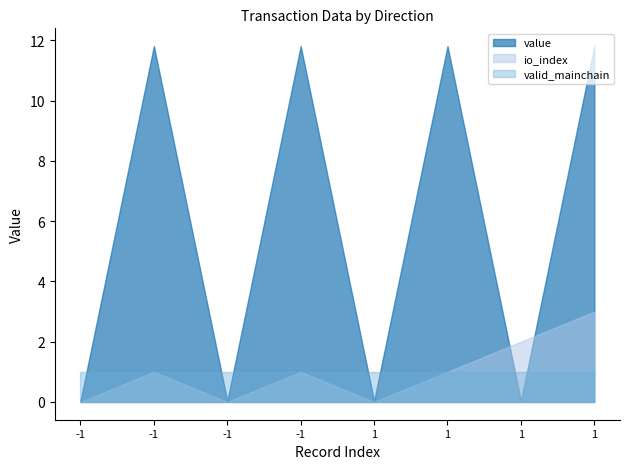

Reading left to right, transcribe all the data shown in this chart.

io_index: 0.0	1.0	0.0	1.0	0.0	1.0	2.0	3.0
value: 0.0	11.8	0.0	11.8	0.0	11.8	0.0	11.8
valid_mainchain: 1.0	1.0	1.0	1.0	1.0	1.0	1.0	1.0